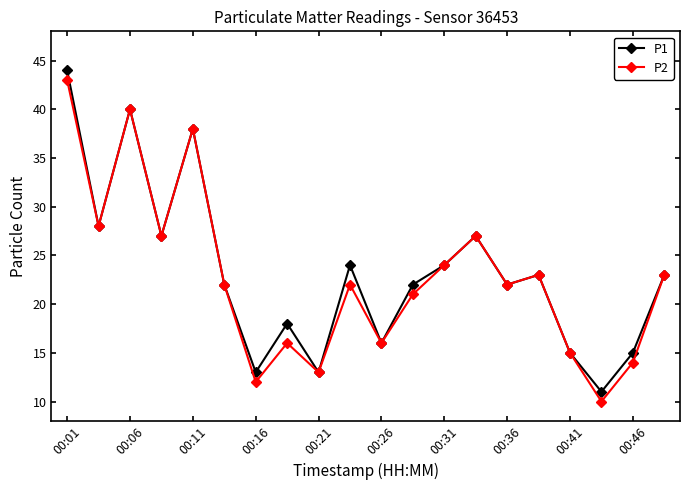

What is the value of the P1 point at the 5th from the left?

38